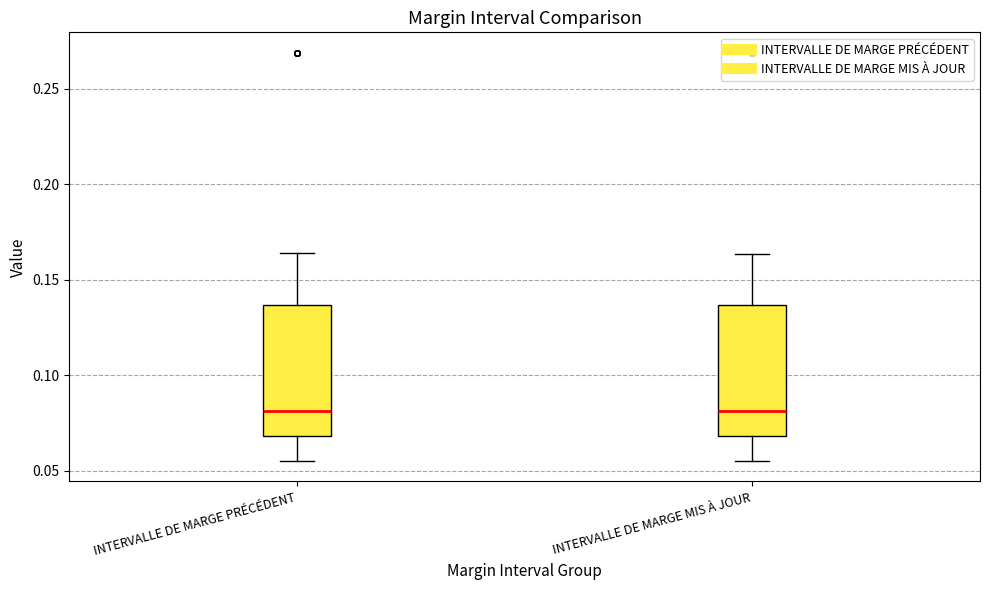

Where does the median line of the box for INTERVALLE DE MARGE MIS À JOUR sit on the y-axis? The values are not printed on the chart, so give them approximately, as read against the axis.

0.080